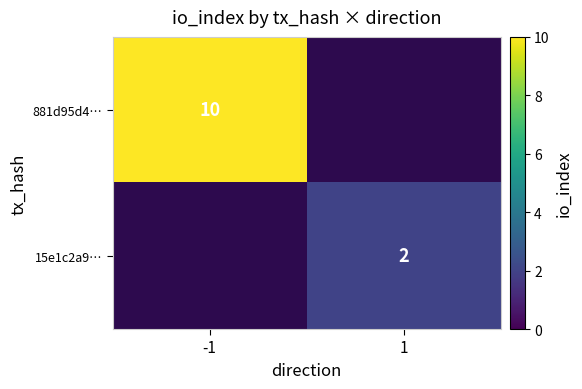

Rank the categories by 15e1c2a9… value from lowest to highest.

-1, 1